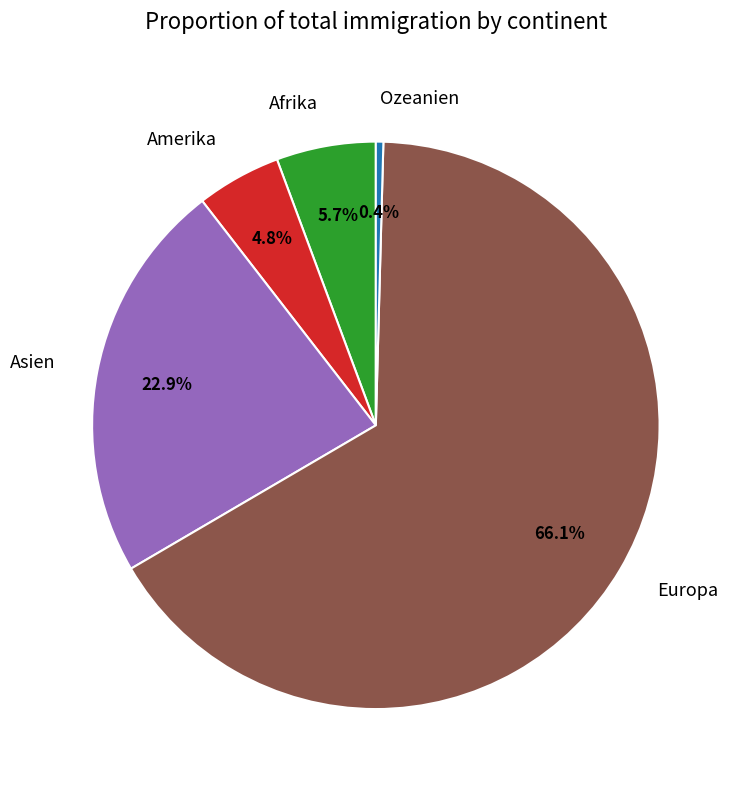

Which has a higher value, Amerika or Ozeanien?

Amerika